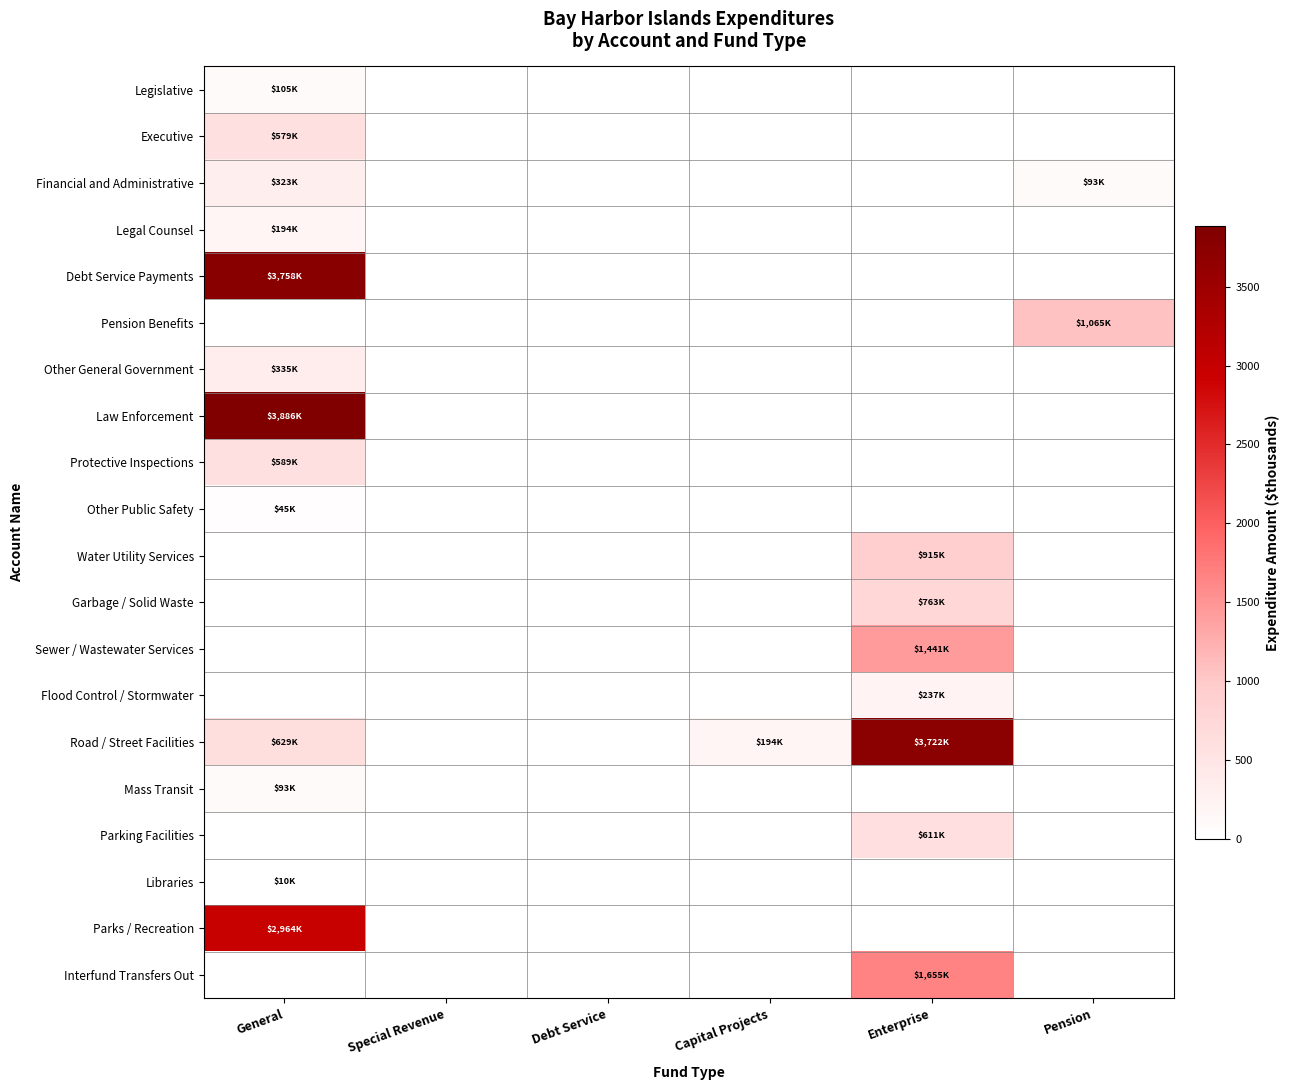

At which category is the sum across all series the highest?

General